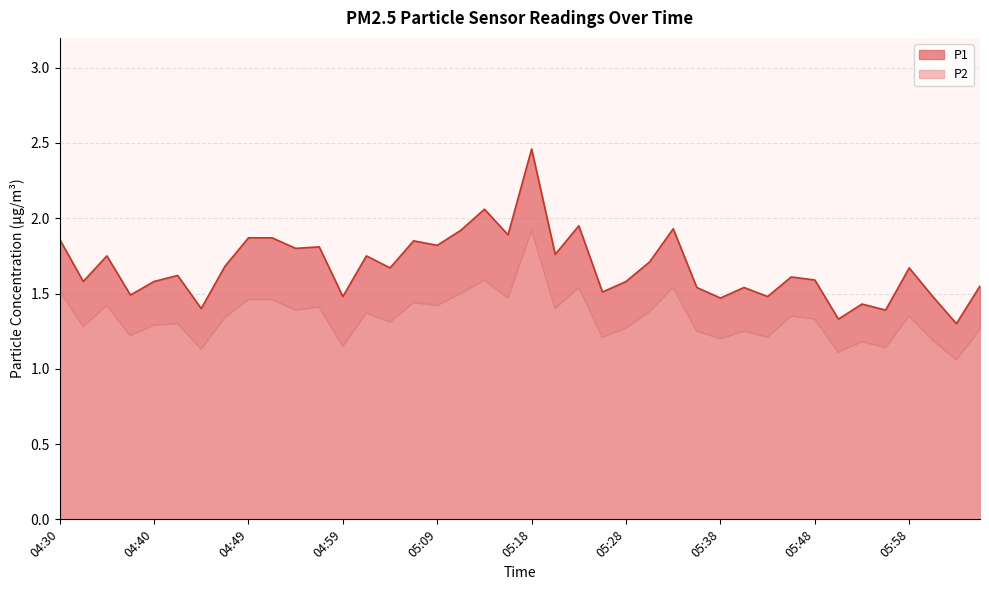

True or false: P1 has a value of 1.5 at 05:41.

True